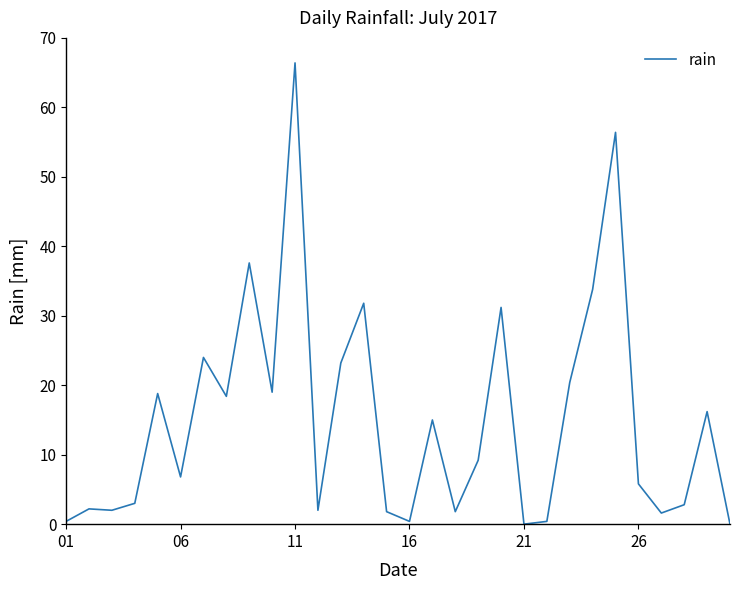

What is the difference between the maximum and minimum values?

66.4